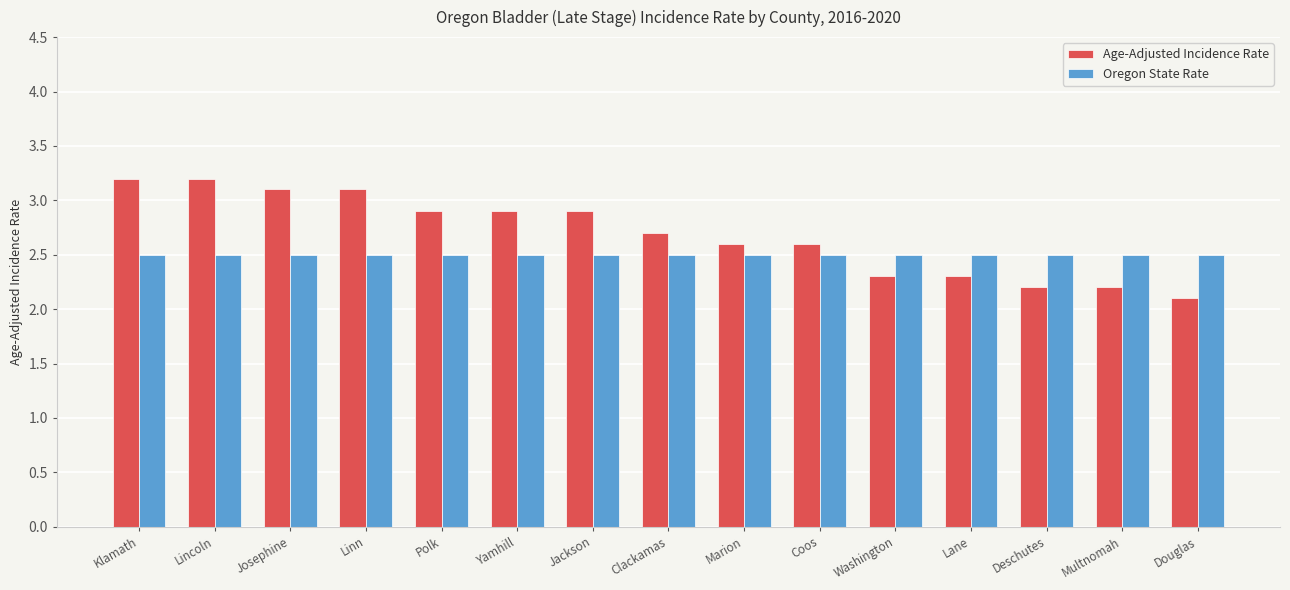

What position from the left is Clackamas?

8